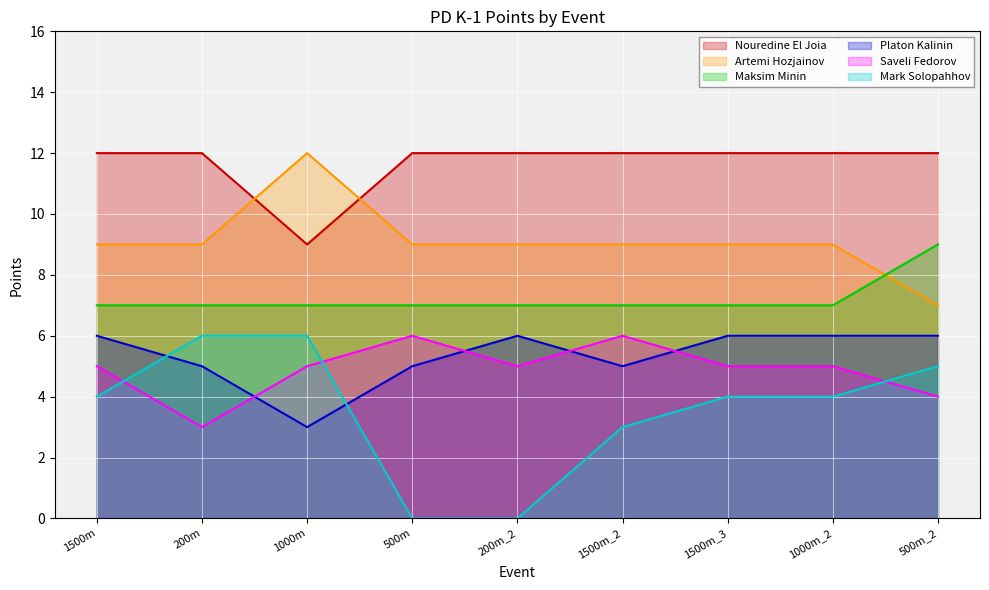

What is the difference between the second highest and second lowest values in the Platon Kalinin series?

1